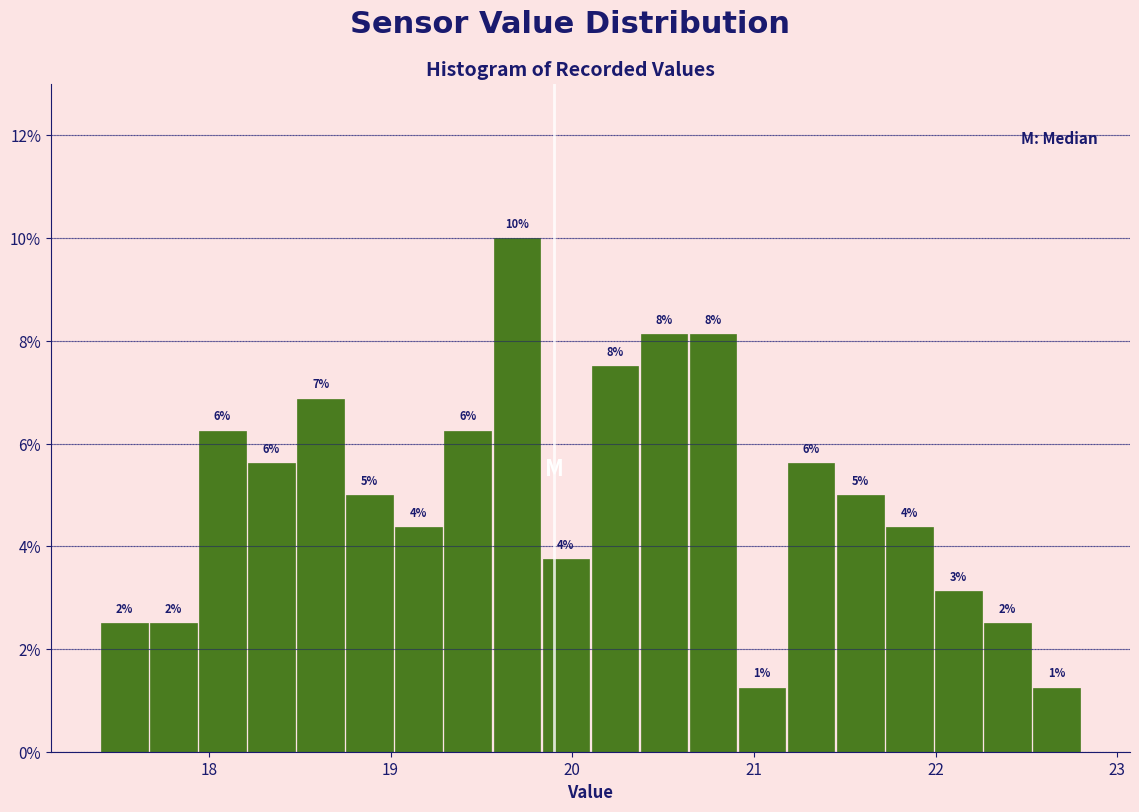

Read against the x-axis, roughly where is the centre of the tallest bar?

19.7